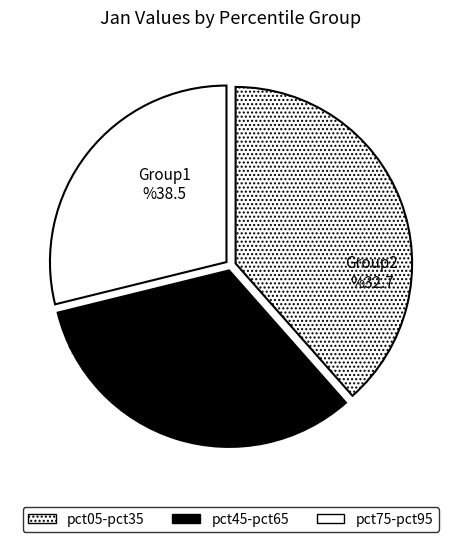

How many segments does this pie chart have?

3